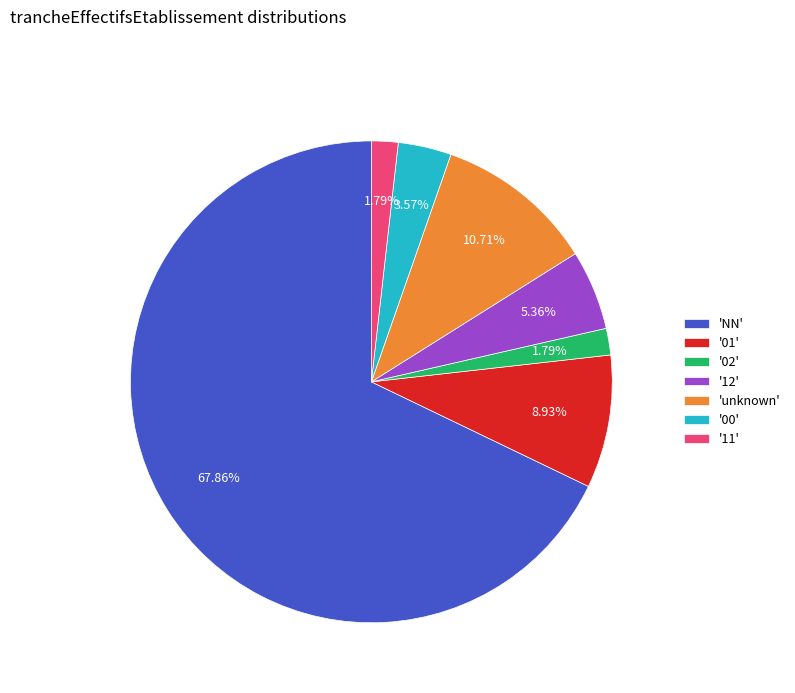

Approximately how many times larger is the value at '11' compared to '02'?

1.0